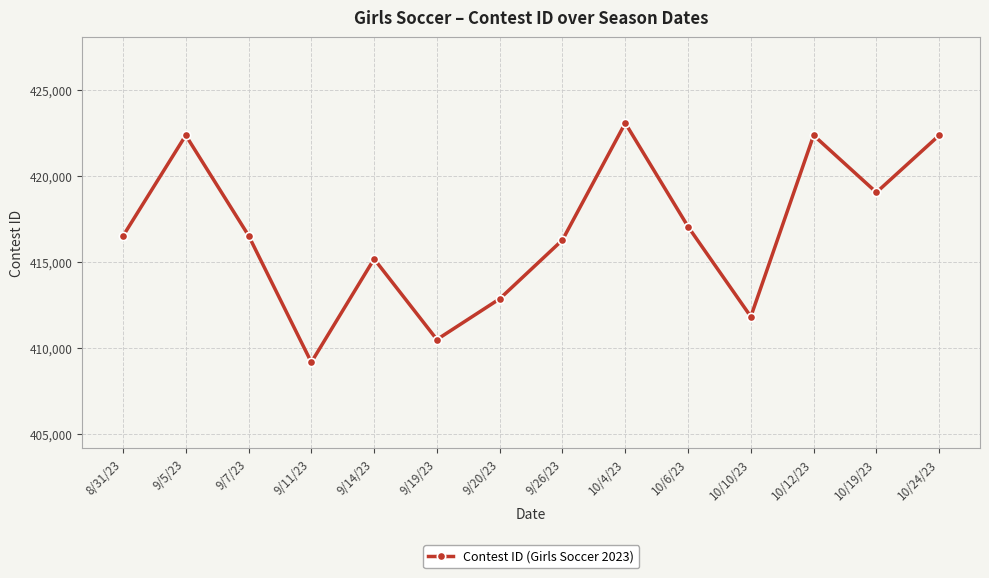

How many interior local peaks (higher than both neighbors) does the data have?

4